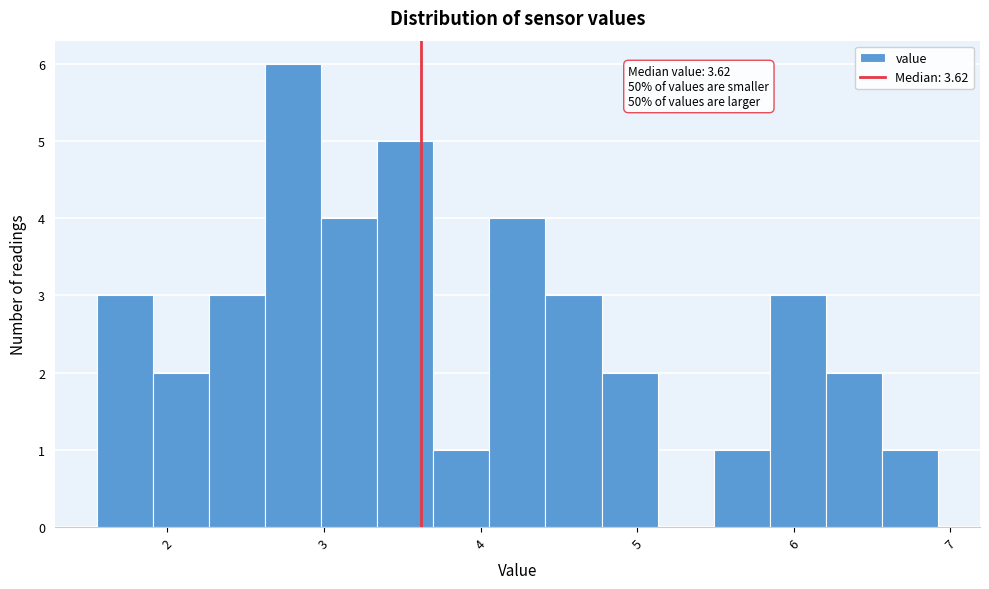

Read against the x-axis, roughly where is the centre of the tallest bar?

2.8